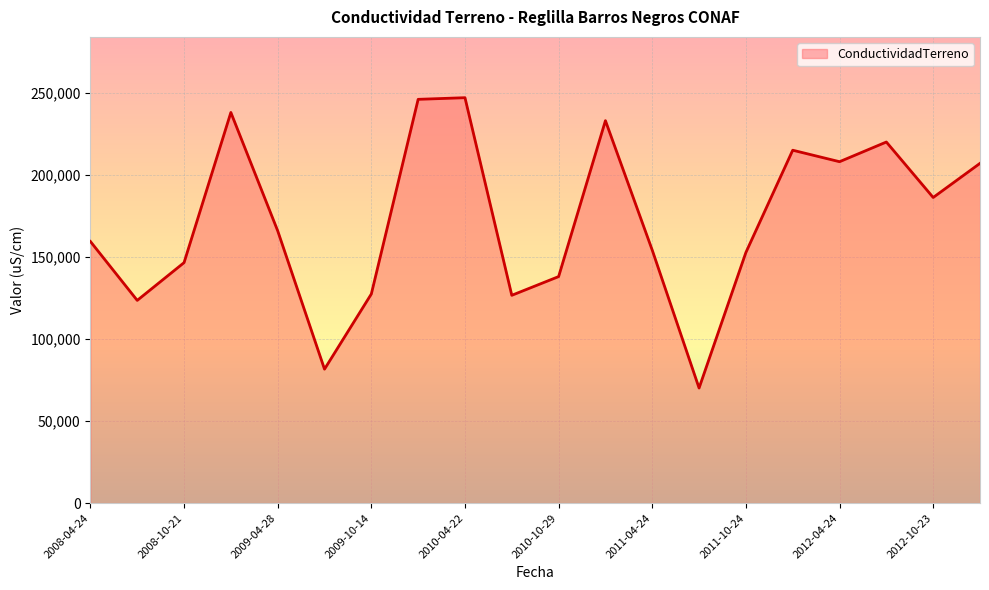

How many categories are shown in the chart?

20